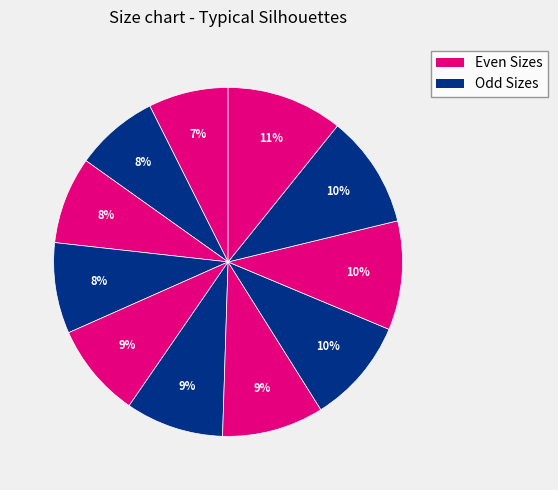

Does any single category account for the majority?

No